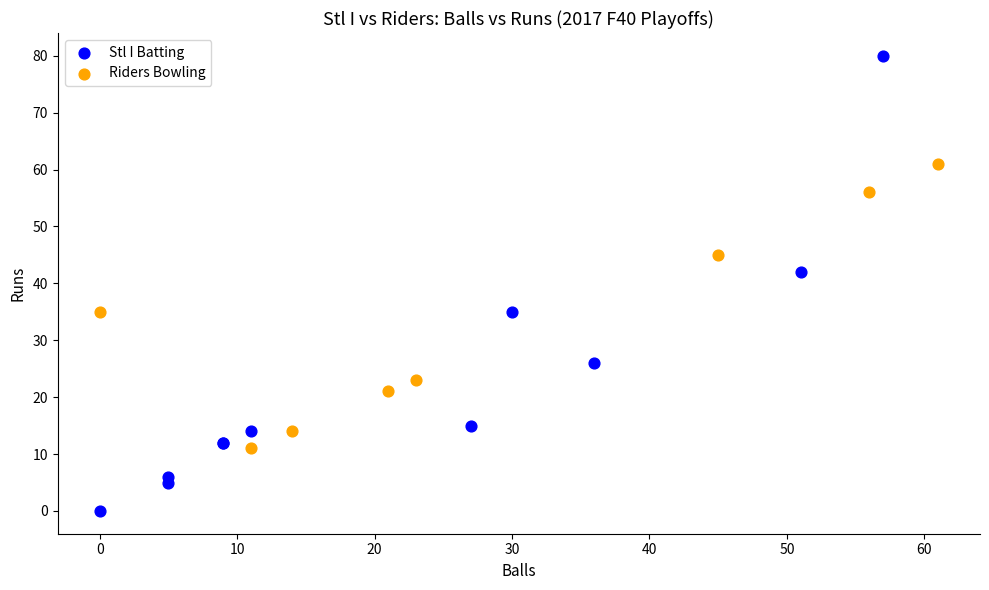

What are all the series names shown in the legend?

Stl I Batting, Riders Bowling